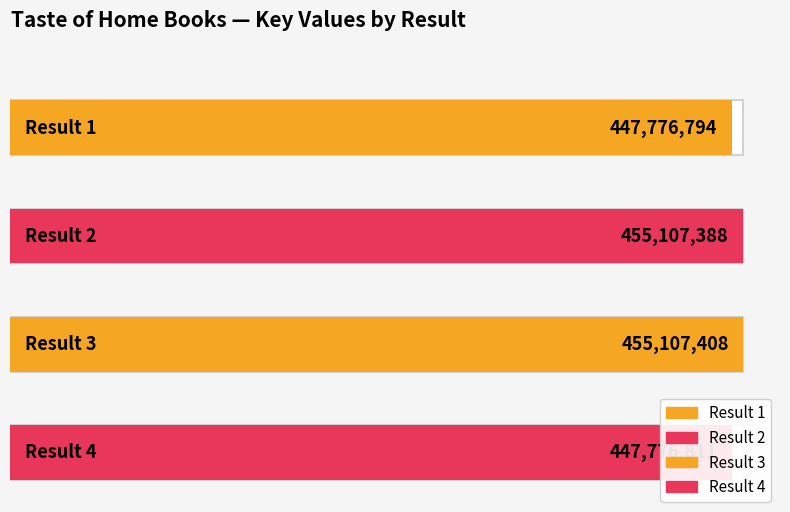

How many data points does each series have?

4